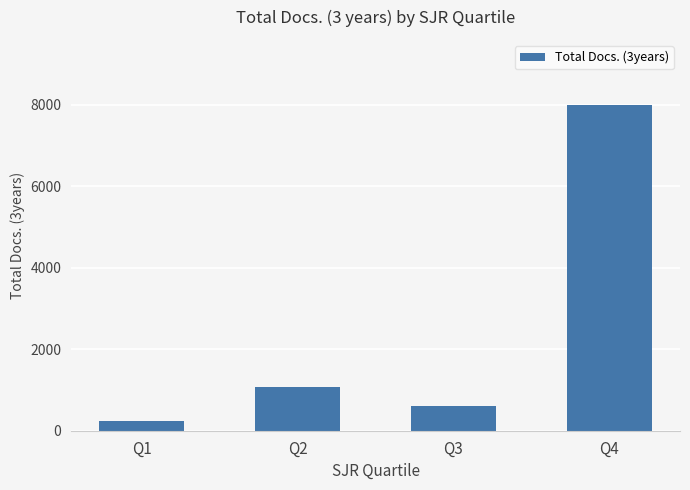

What is the sum of all values?

9927